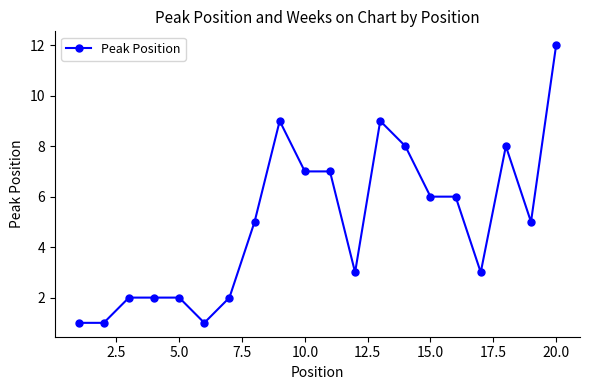

What is the sum of all values?

99